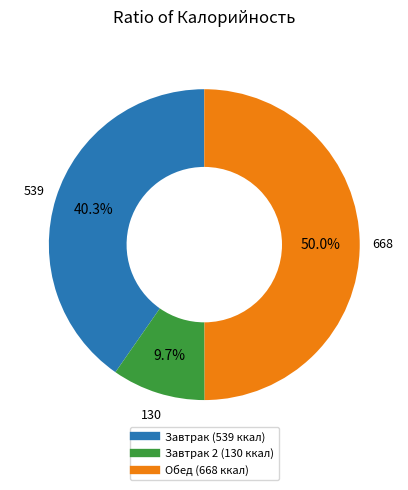

How many slices are in this pie chart?

3